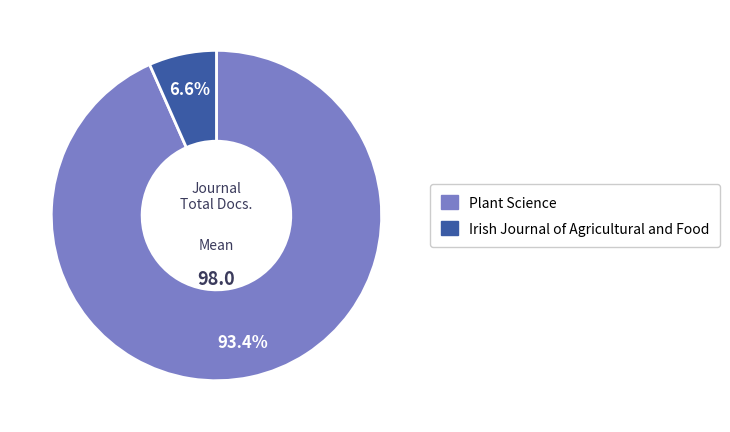

True or false: Irish Journal of Agricultural and Food accounts for 7% of the total.

True